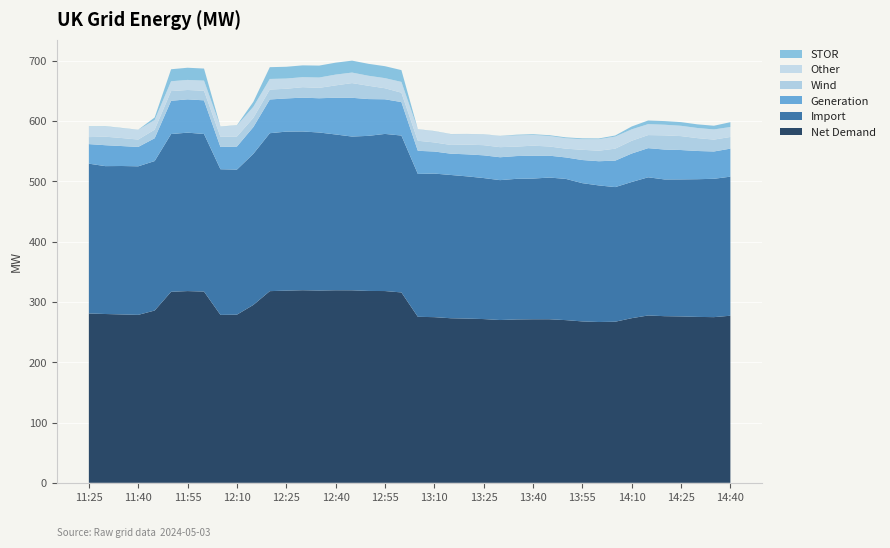

Reading right to left, transcribe all the data shown in this chart.

Net Demand: 277.2	274.8	275.2	276.0	276.4	277.6	273.1	267.2	266.8	267.8	269.9	271.4	271.3	271.0	270.1	271.6	272.5	273.0	274.8	275.4	315.8	318.1	318.3	319.4	319.4	319.0	319.5	318.8	318.0	295.1	278.9	278.6	317.3	318.1	316.9	285.8	278.6	279.3	280.0	281.0
Import: 230.7	229.5	228.4	227.3	226.8	229.2	225.9	223.3	226.6	229.4	234.3	235.1	233.4	233.3	232.1	233.9	235.9	237.7	238.2	237.0	260.3	260.7	257.3	255.1	258.5	262.2	263.4	263.8	262.0	250.7	240.7	241.6	261.4	262.8	261.7	248.0	246.4	246.2	245.3	248.5
Generation: 46.5	45.3	46.8	48.7	49.6	48.4	47.2	43.9	40.1	38.4	35.6	36.3	38.0	37.8	38.0	37.7	36.5	35.3	36.6	38.4	55.5	57.5	61.0	64.3	61.0	56.8	56.1	55.1	56.0	44.4	38.2	37.0	55.8	55.3	55.2	37.8	32.2	33.1	34.7	32.5
Wind: 19.4	19.7	21.3	23.1	23.5	21.7	21.2	19.9	17.4	17.0	14.6	15.3	16.6	15.7	16.7	16.9	16.1	14.5	15.1	16.7	15.5	18.4	22.1	24.4	20.5	17.2	17.4	16.1	16.4	15.2	16.6	17.0	15.9	15.5	16.1	14.2	12.2	13.3	14.1	11.6
Other: 16.6	16.9	16.8	17.1	17.6	18.2	19.0	20.0	19.1	17.6	17.3	17.4	17.8	18.6	18.4	17.9	17.5	17.8	18.6	18.9	17.9	16.8	16.6	17.5	17.9	17.1	16.6	16.9	17.6	18.4	18.2	16.8	16.7	16.7	16.3	16.1	16.1	16.4	17.0	17.2
STOR: 8.0	6.1	6.0	6.1	6.0	6.0	4.7	1.8	1.2	1.4	1.4	1.3	1.2	1.1	0.3	0.3	0.3	0.3	0.3	0.3	19.6	19.8	19.8	19.8	19.8	19.8	19.6	19.5	19.6	8.2	0.5	0.3	20.0	20.2	19.9	4.1	0.2	0.4	0.5	0.6